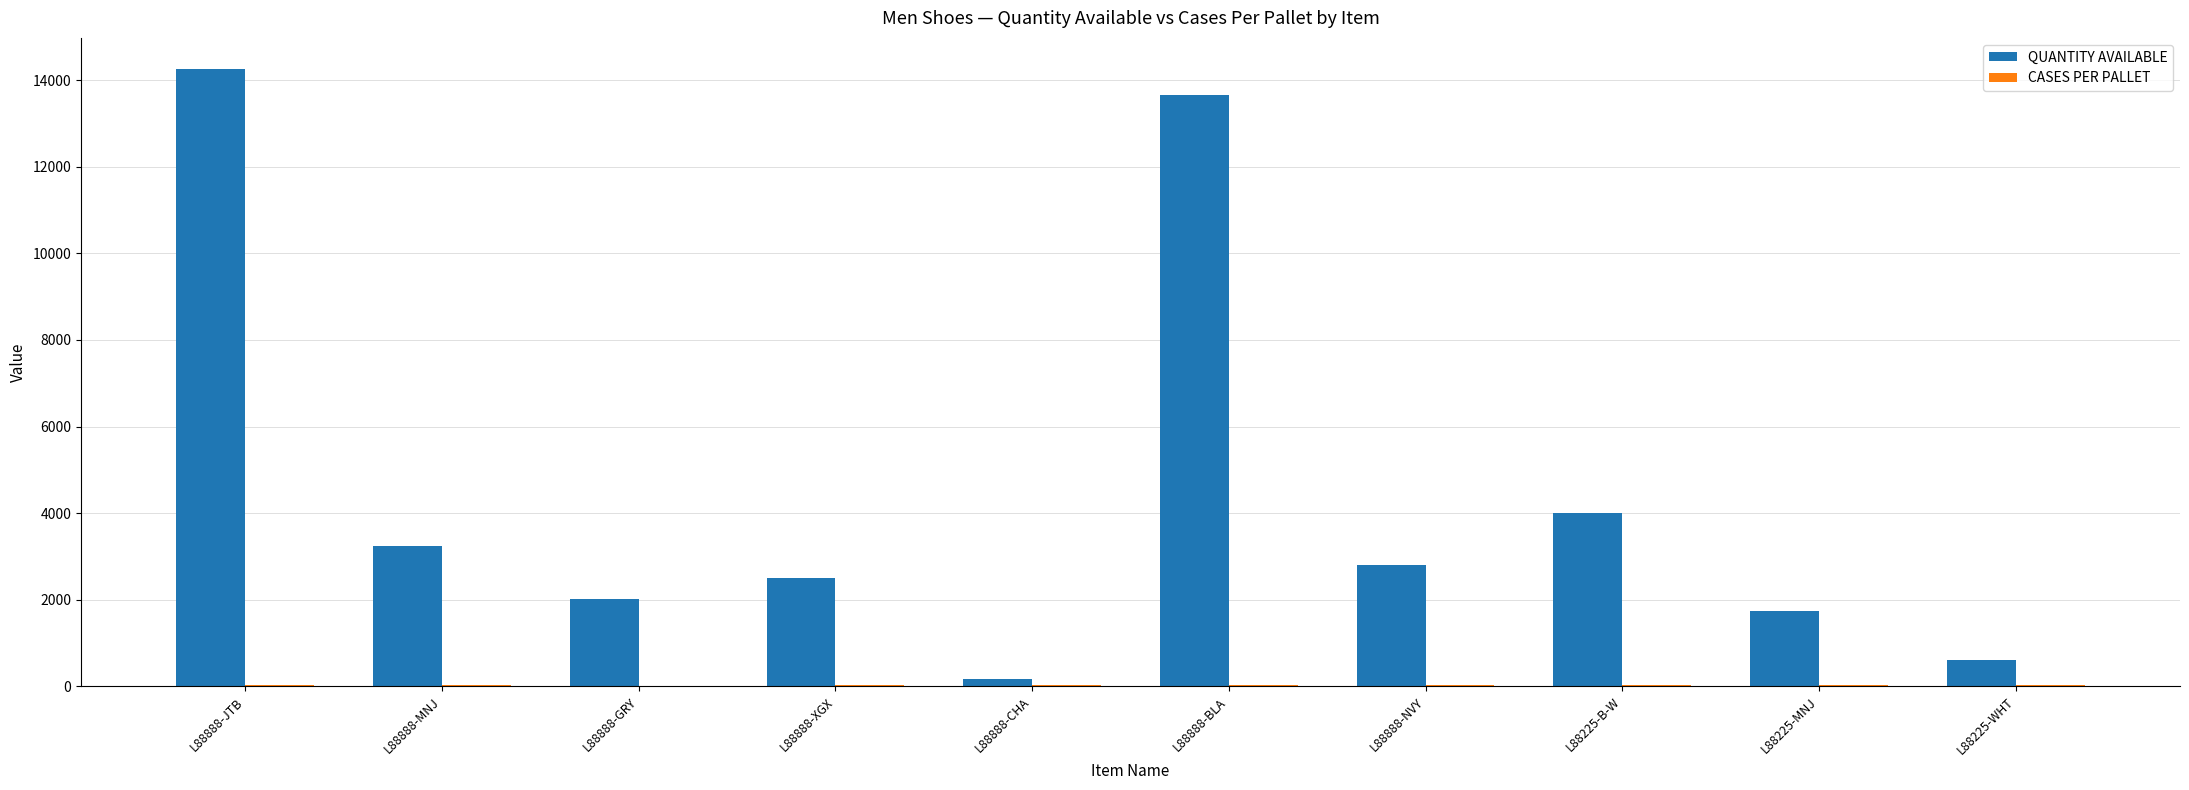

What is the maximum value for QUANTITY AVAILABLE?

14264